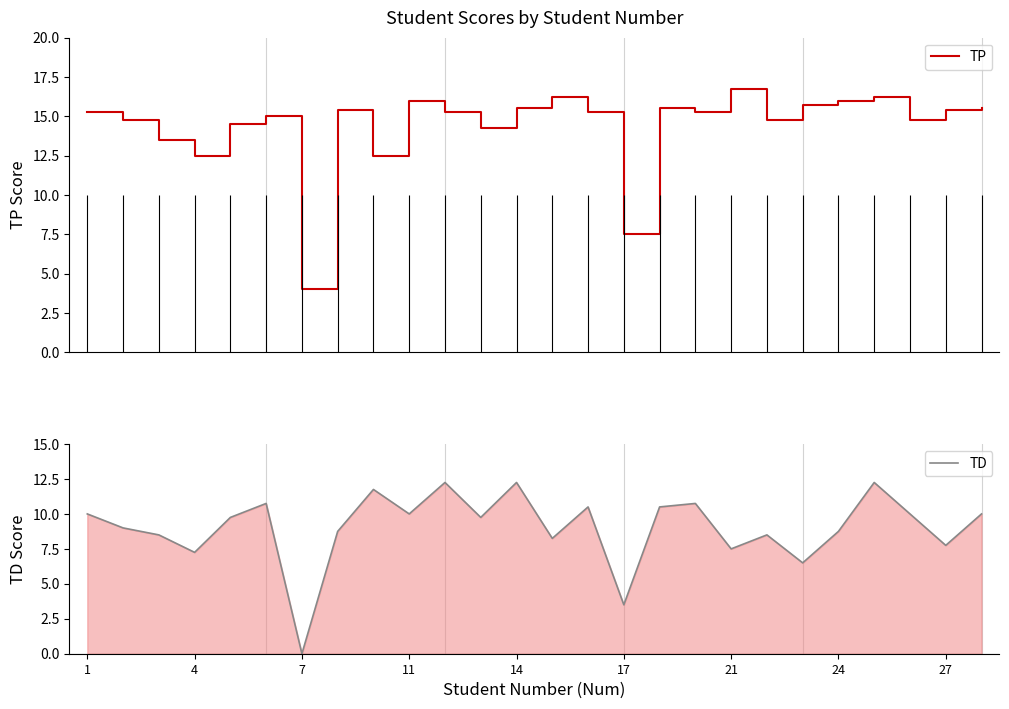

What is the lowest value of the TP series?

4.0